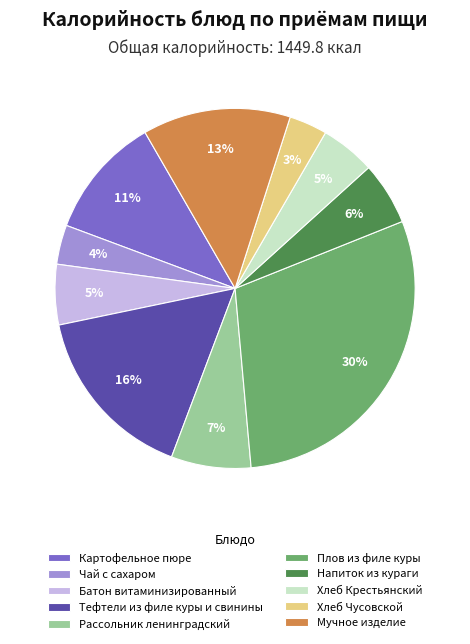

Between Плов из филе куры and Батон витаминизированный, which is larger?

Плов из филе куры